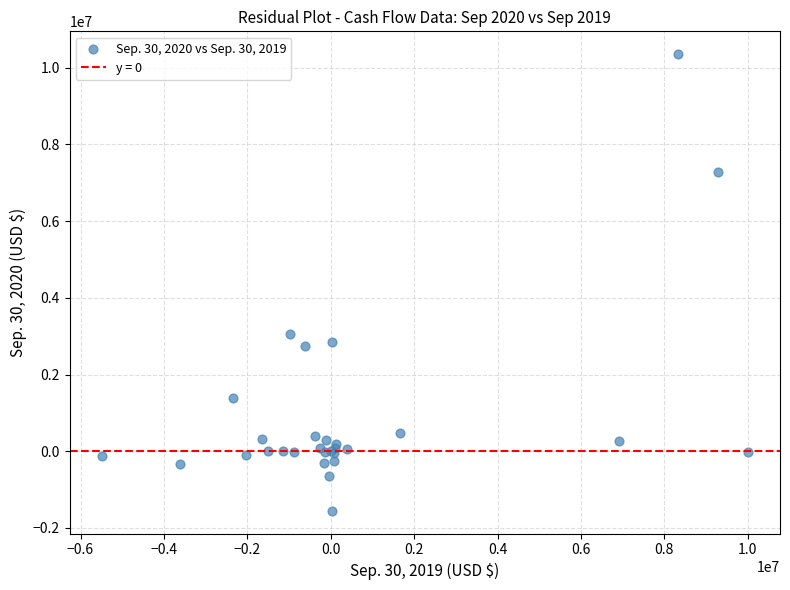

What Y value in the scatter plot is closest to 4402537?

3066442